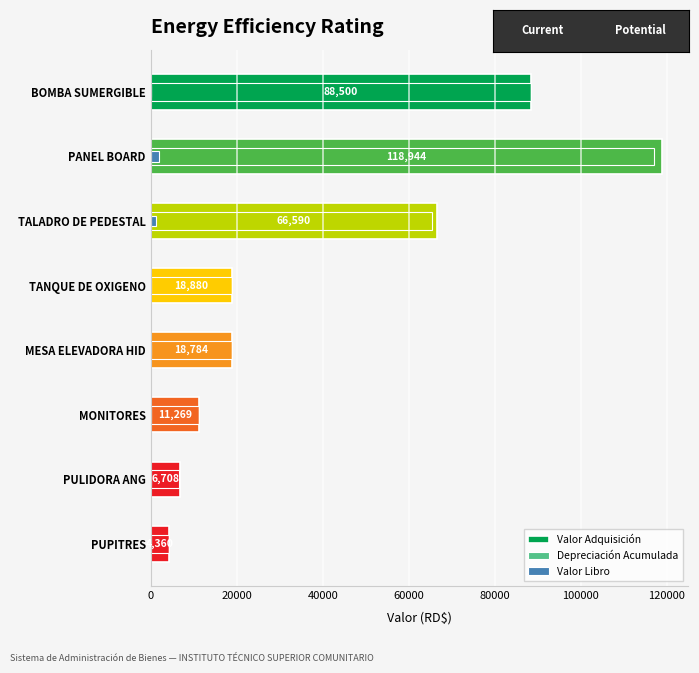

What is the highest value of the Depreciación Acumulada series?

116960.6